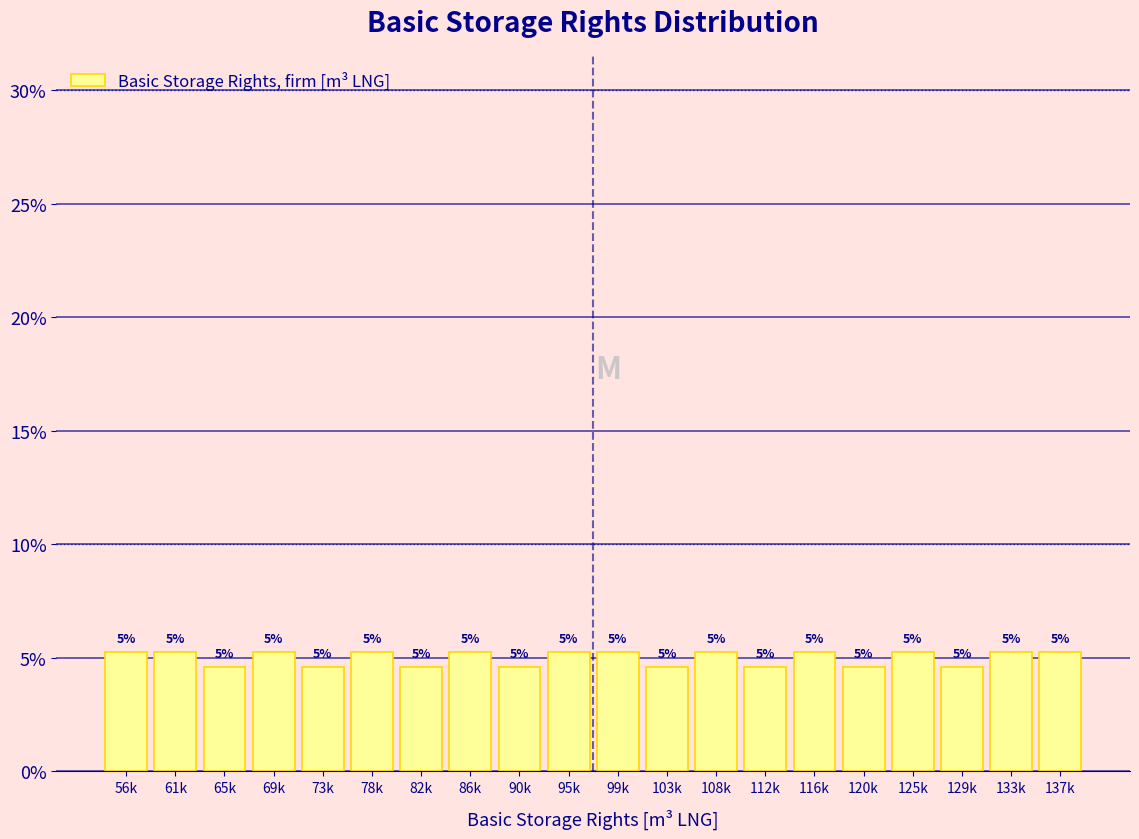

Does the chart contain any negative values?

No